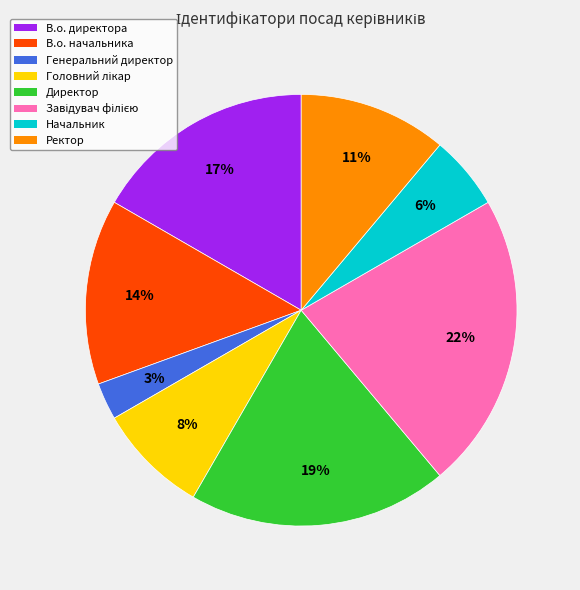

Combined, do Генеральний директор and В.о. начальника account for over 50%?

No